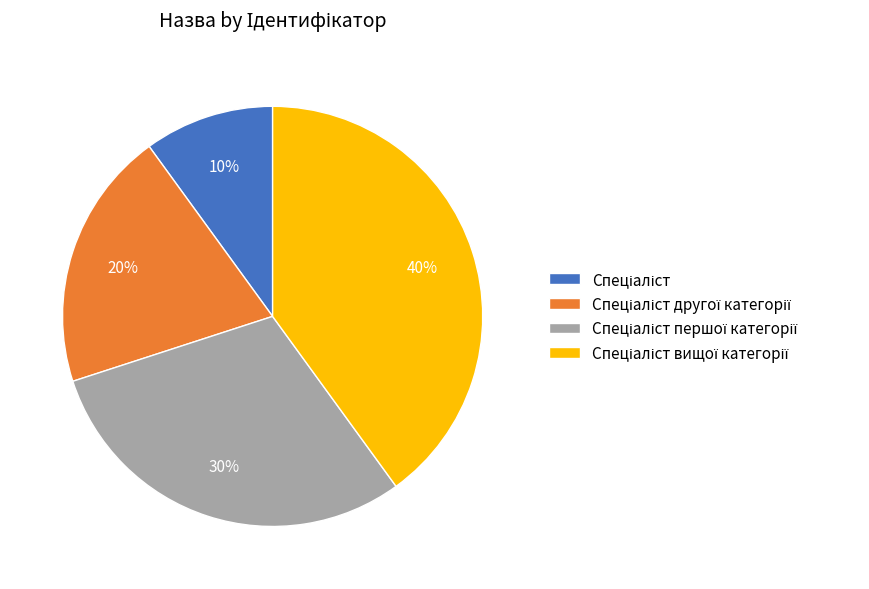

Does any single category account for the majority?

No